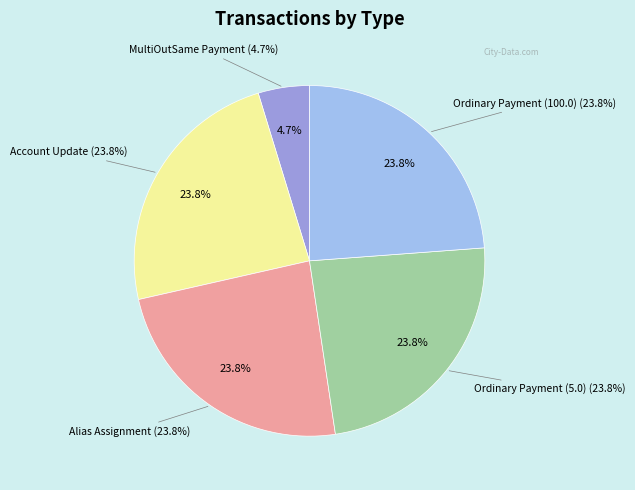

What percentage is NOT represented by Alias Assignment?

76.2%